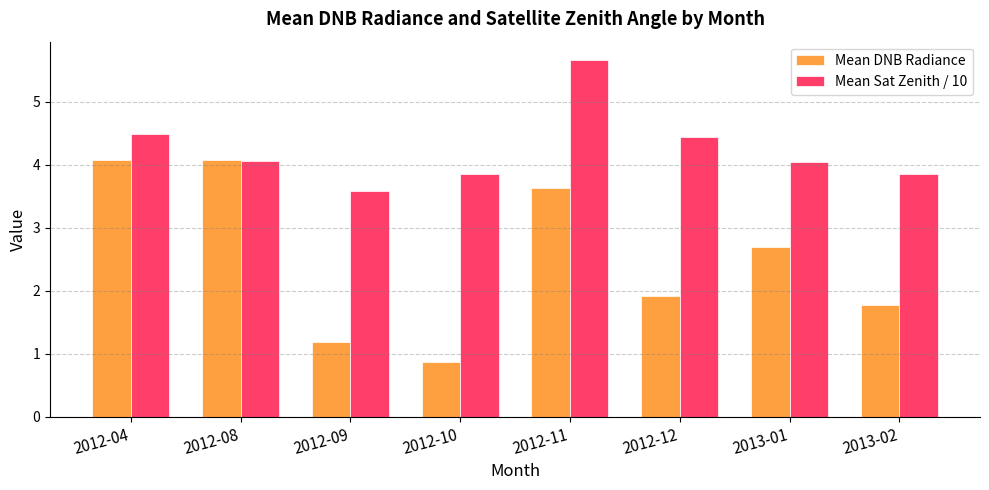

List the series in order of their overall mean, highest first.

Mean Sat Zenith / 10, Mean DNB Radiance